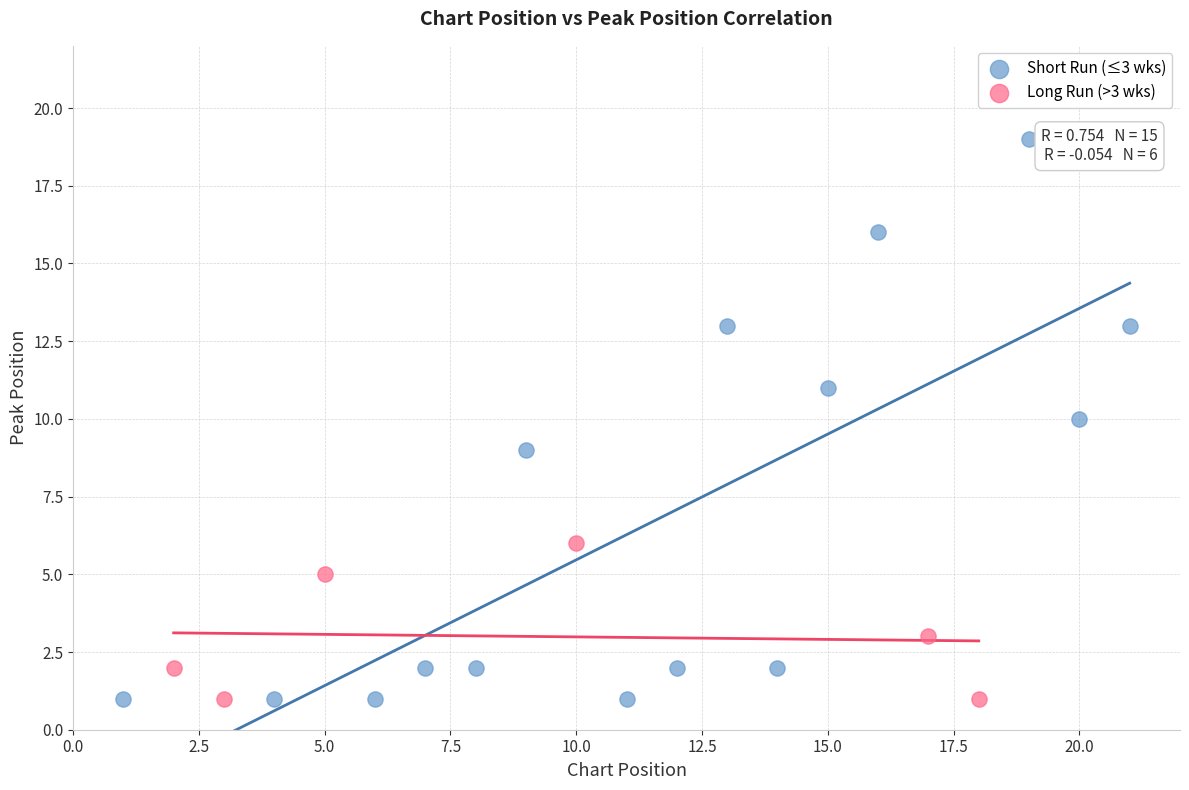

Which series contains the highest Y value?

Short Run (≤3 wks)